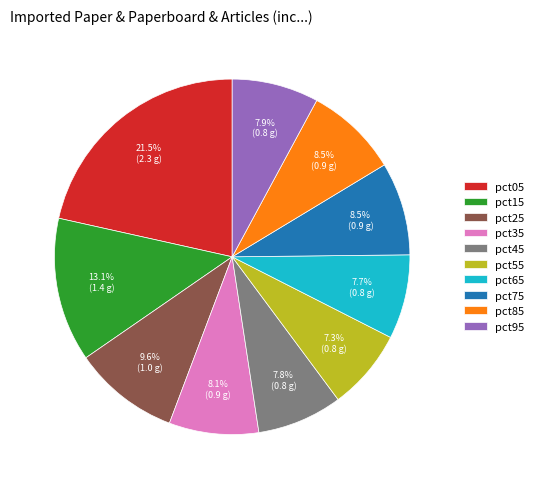

To the nearest percent, what is the difference between the largest and smallest slice percentages?

14%